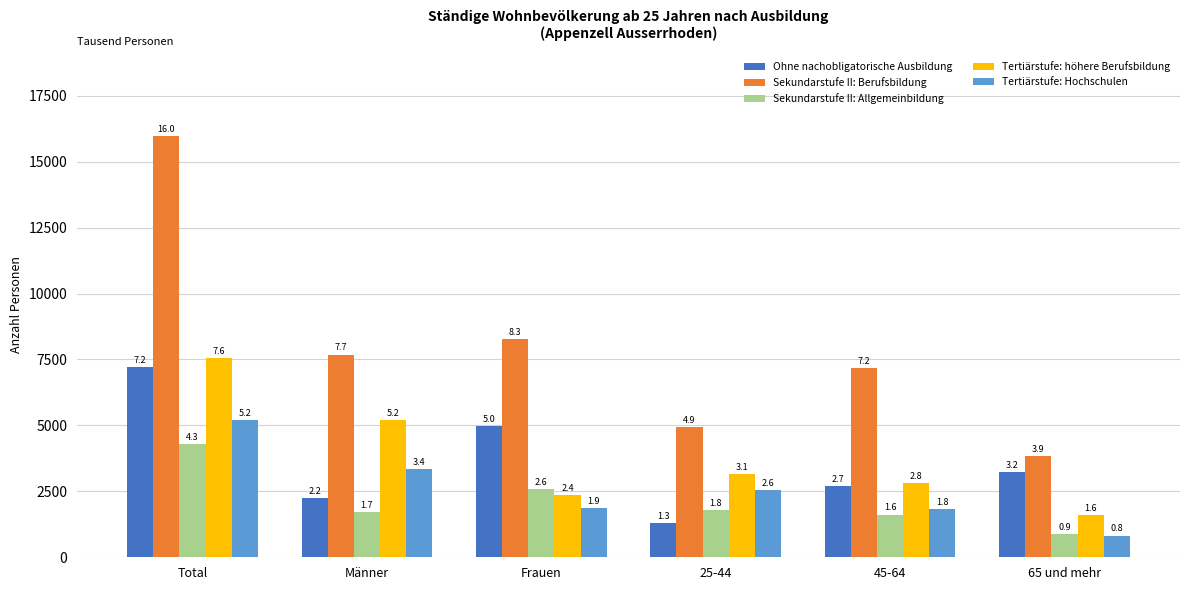

Are the bars horizontal?

No